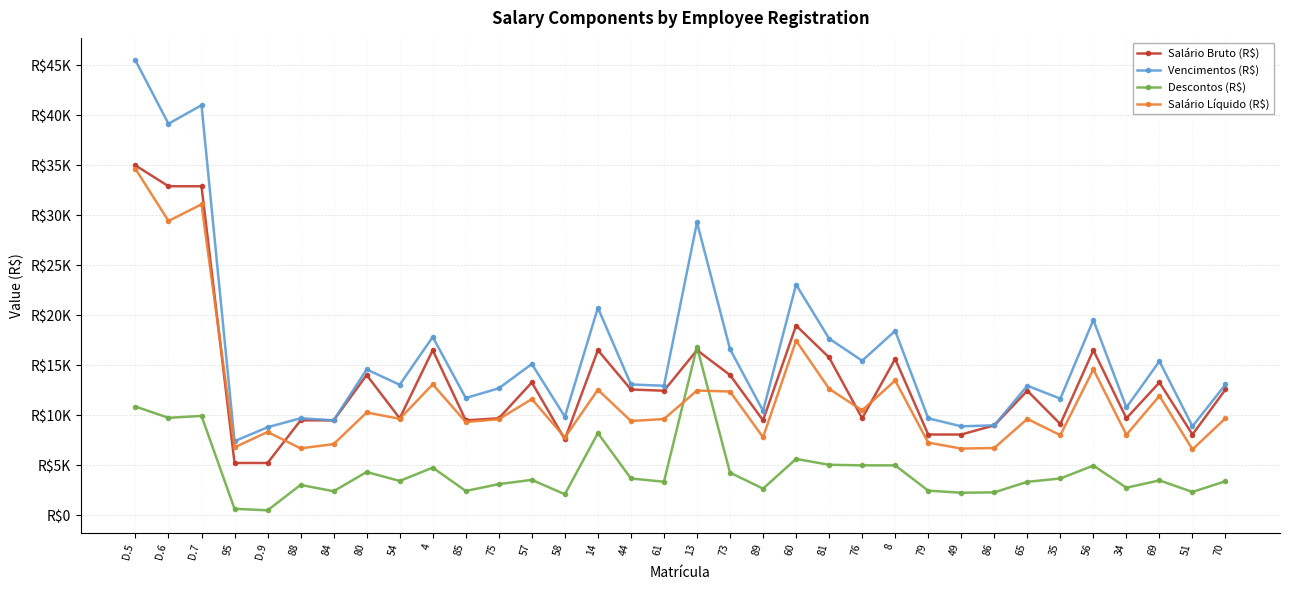

Rank the categories by Salário Líquido (R$) value from lowest to highest.

51, 49, 88, 86, 95, 84, 79, 58, 89, 35, 34, D.9, 85, 44, 75, 61, 65, 54, 70, 80, 76, 57, 69, 73, 13, 14, 81, 4, 8, 56, 60, D.6, D.7, D.5